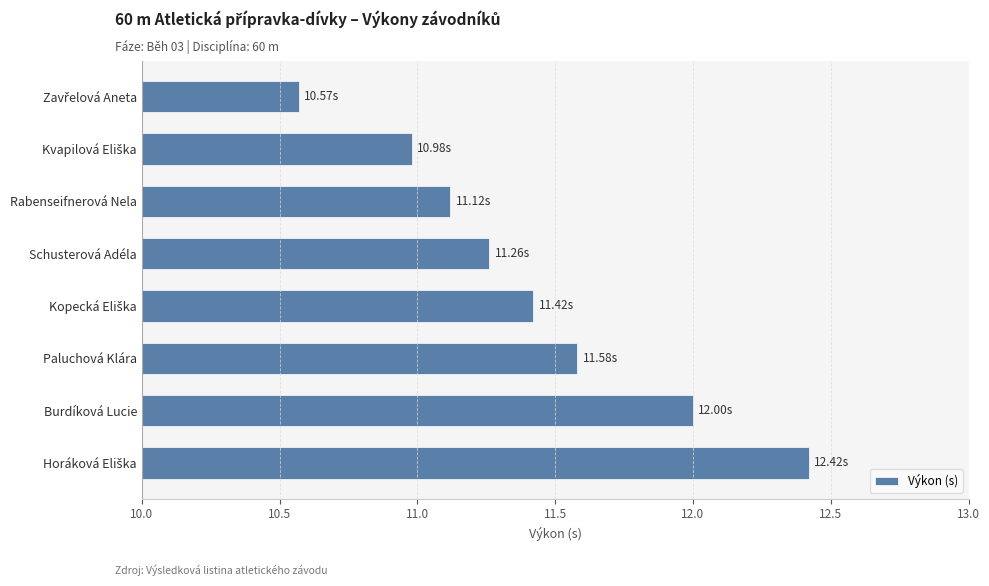

What is the label of the 7th bar from the top?

Burdíková Lucie